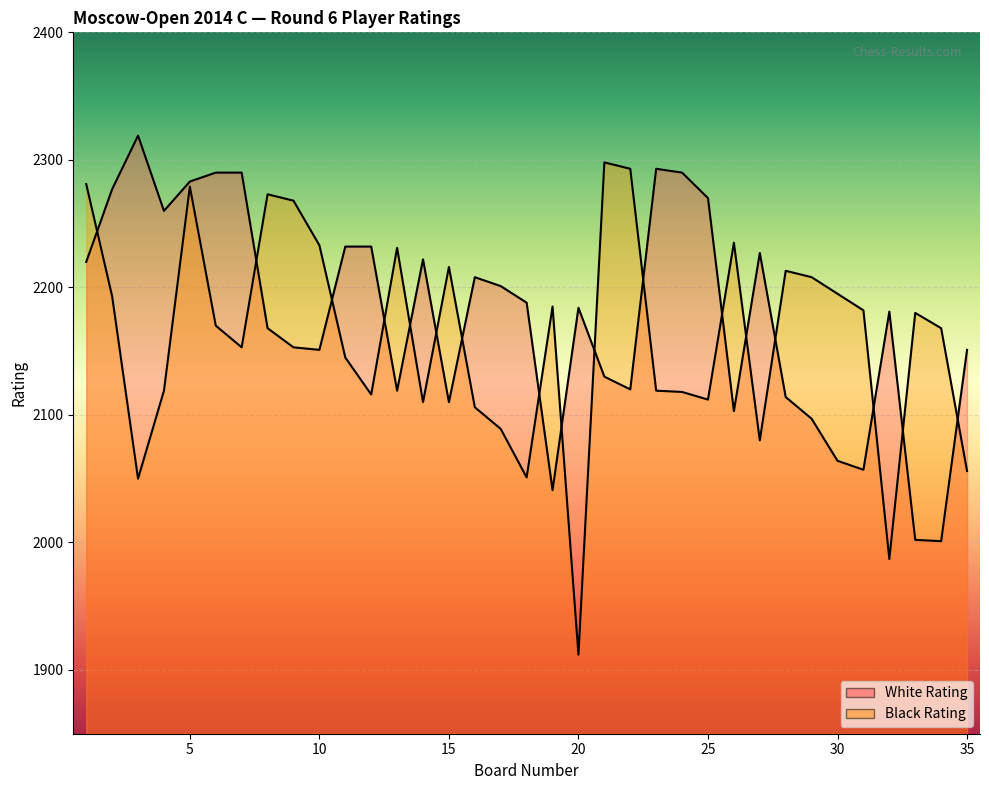

True or false: Black Rating has a value of 1566 at 1.

False